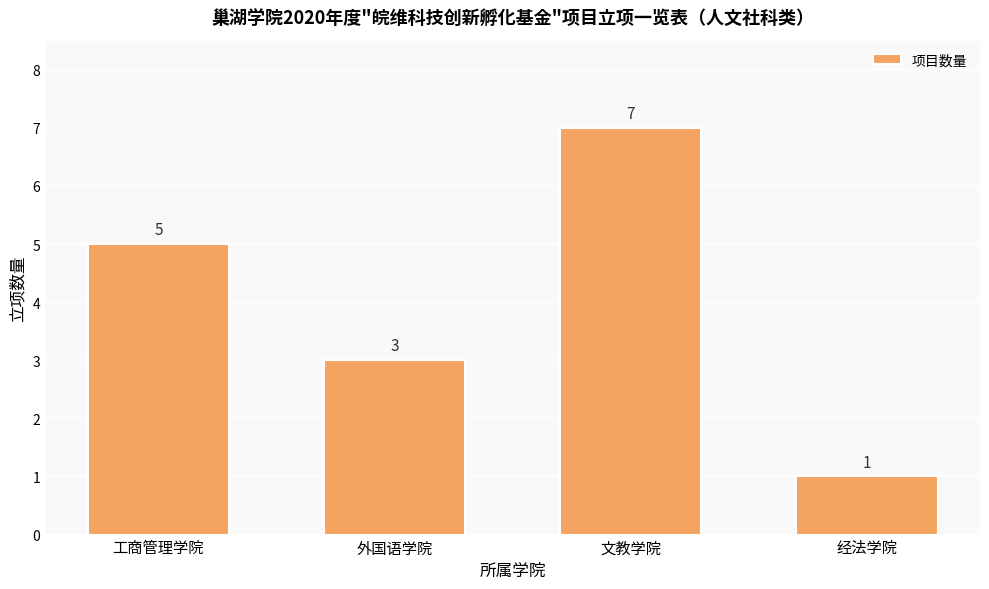

How many values are between 3 and 7?

3